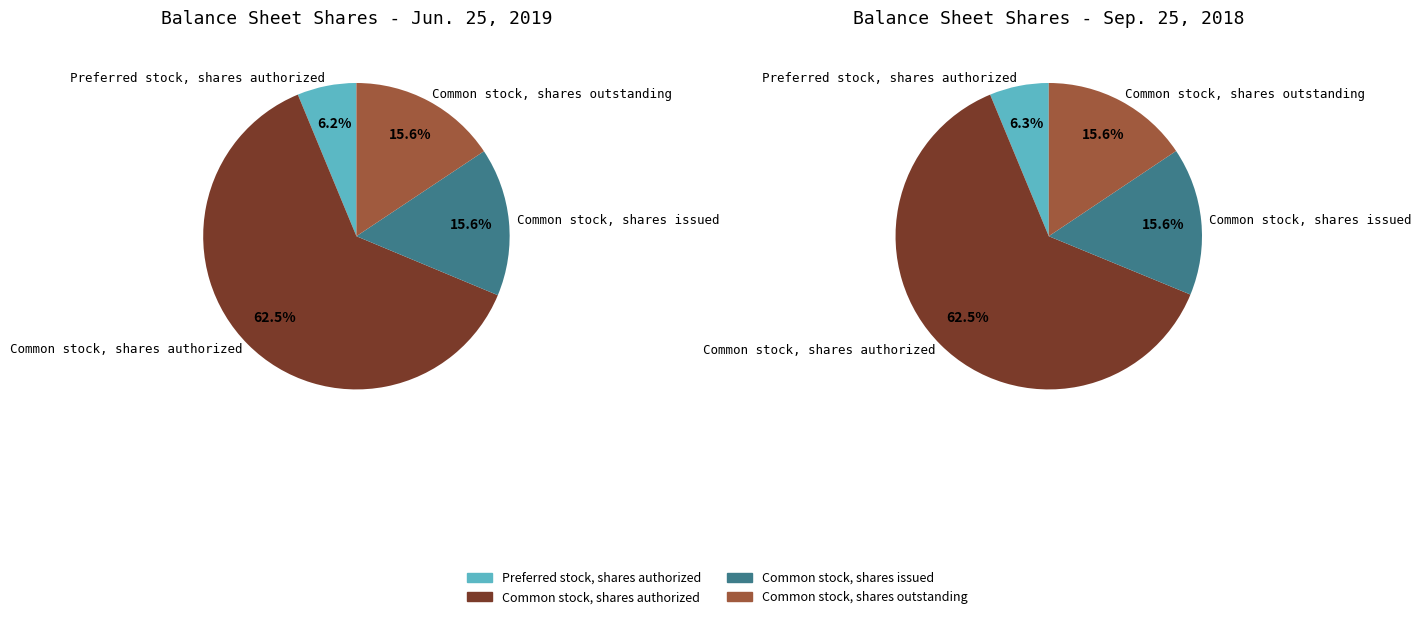

Which has a higher value, Preferred stock, shares authorized or Common stock, shares authorized?

Common stock, shares authorized